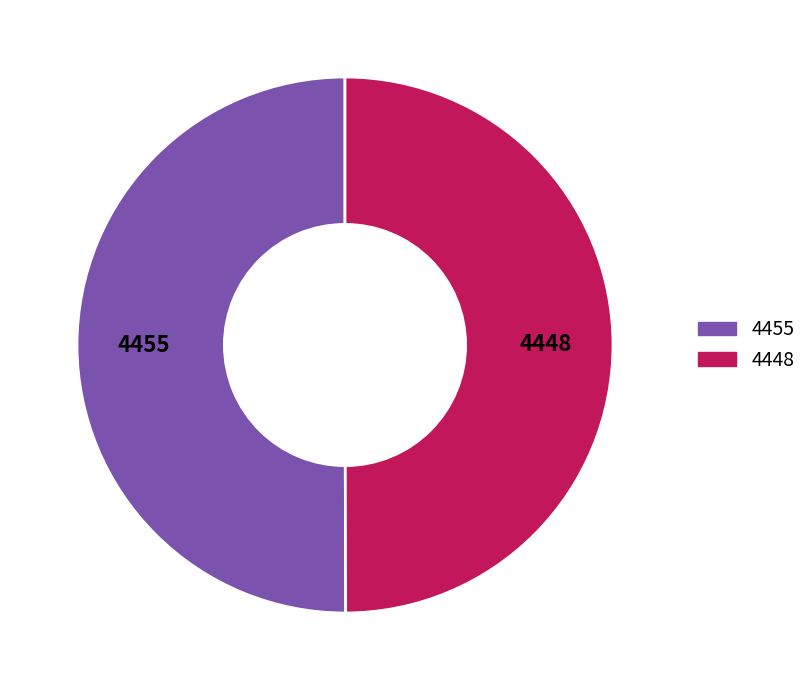

Count the number of slices in the pie.

2